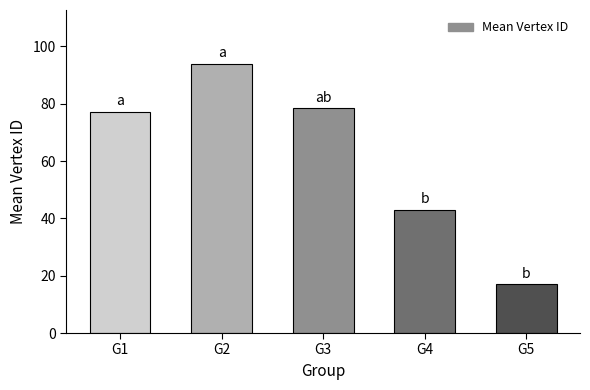

What is the ratio of the value at G2 to the value at G5?

5.5